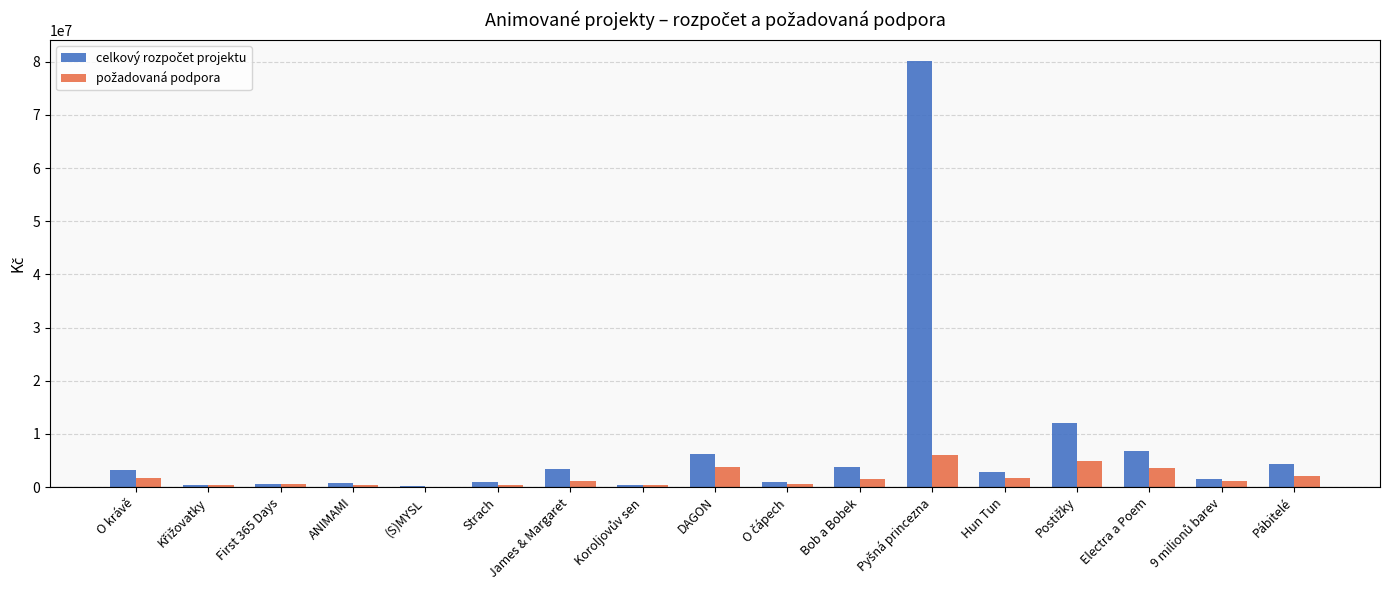

Are the bars horizontal?

No